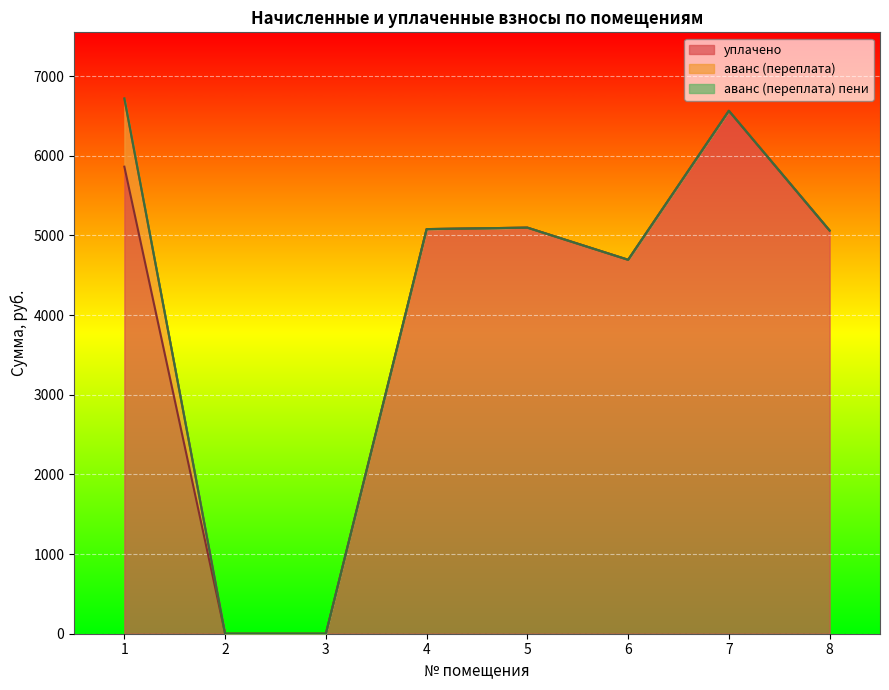

What is the sum of all аванс (переплата) пени values?

2.7